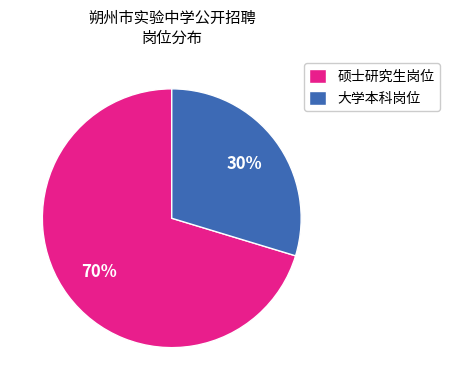

Combined, do 硕士研究生岗位 and 大学本科岗位 account for over 50%?

Yes